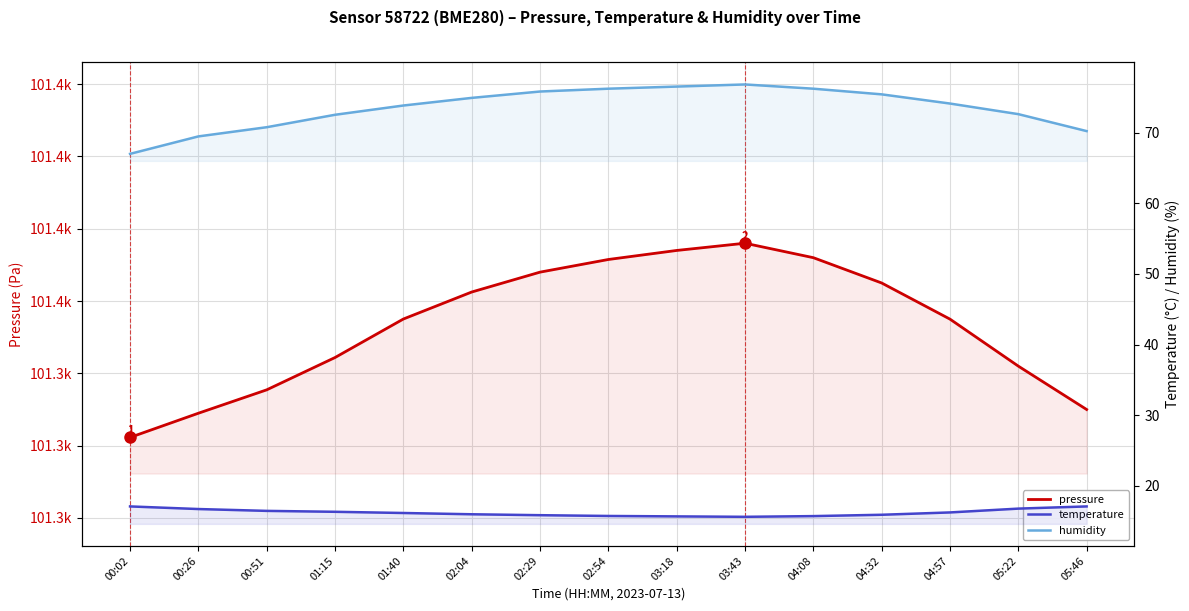

Count the number of data series in this chart.

3